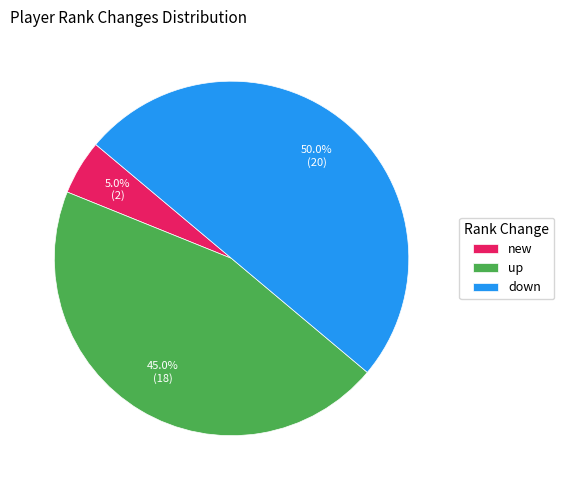

Which has a higher value, up or new?

up